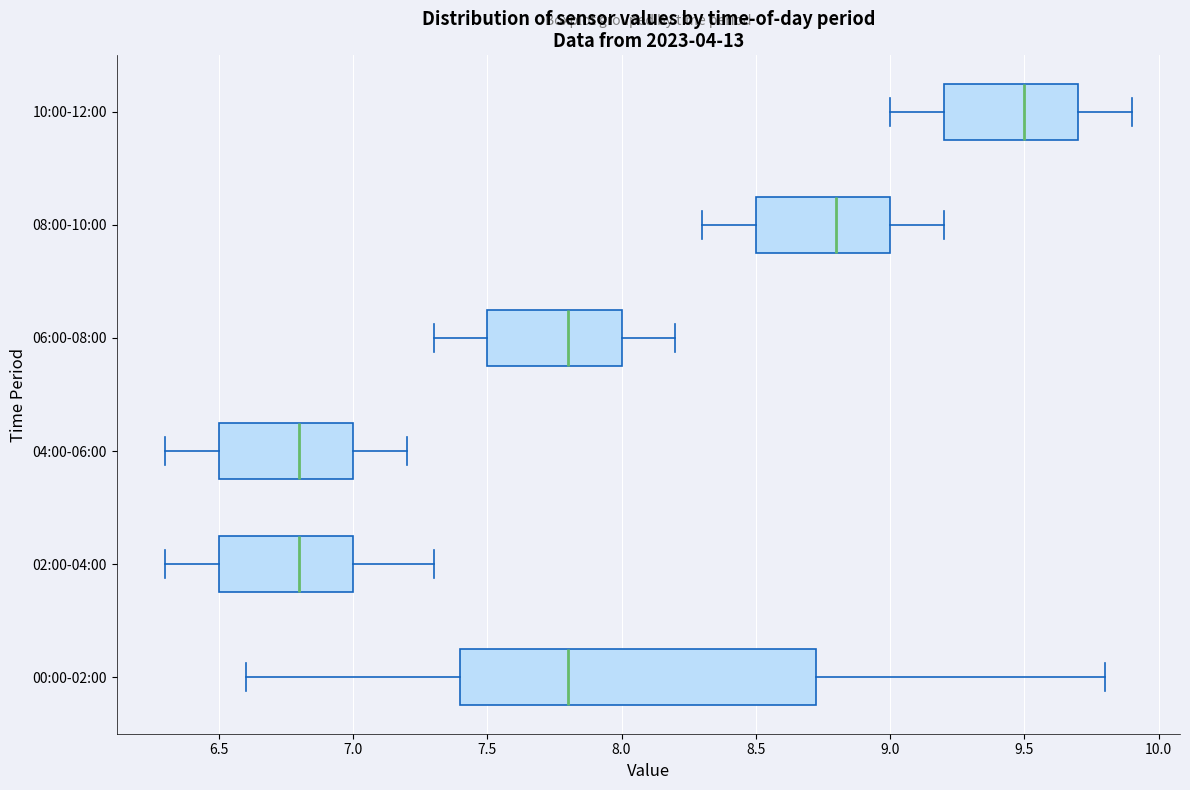

Reading bottom to top, read every box against the x-axis: the position of its median line, the range the box covers, and the ends of its whiskers. The values are not printed on the chart, so give them approximately, as read against the axis.

00:00-02:00: median 7.80, box 7.40 to 8.75, whiskers 6.60 to 9.80
02:00-04:00: median 6.80, box 6.50 to 7.00, whiskers 6.30 to 7.30
04:00-06:00: median 6.80, box 6.50 to 7.00, whiskers 6.30 to 7.20
06:00-08:00: median 7.80, box 7.50 to 8.00, whiskers 7.30 to 8.20
08:00-10:00: median 8.80, box 8.50 to 9.00, whiskers 8.30 to 9.20
10:00-12:00: median 9.50, box 9.20 to 9.70, whiskers 9.00 to 9.90